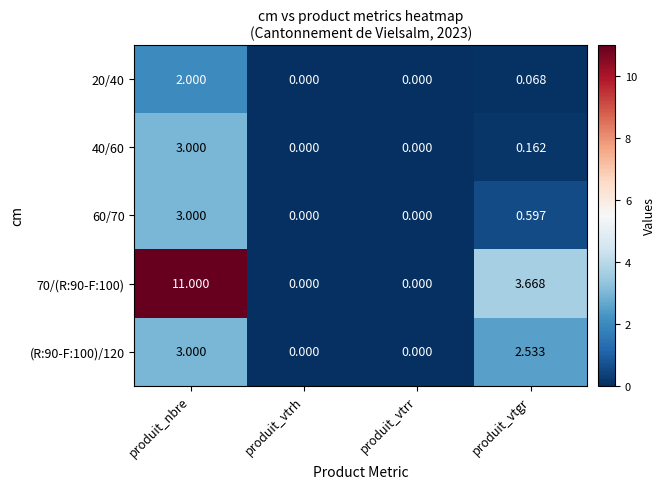

Is the value of (R:90-F:100)/120 at produit_vtrh greater than the value of 40/60 at produit_nbre?

No